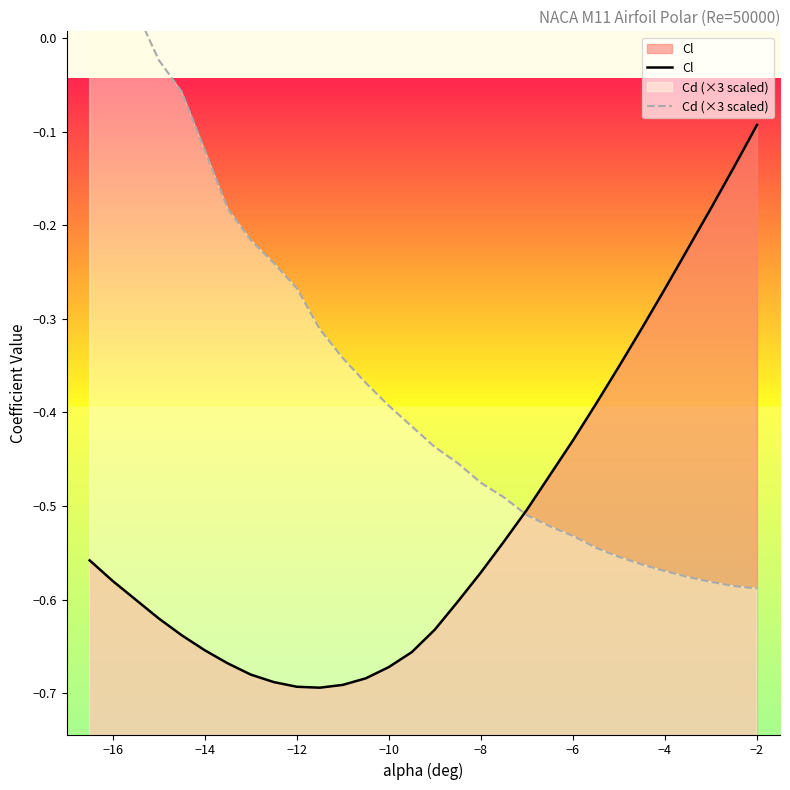

The value of Cl at −2 is -0.0. True or false?

False